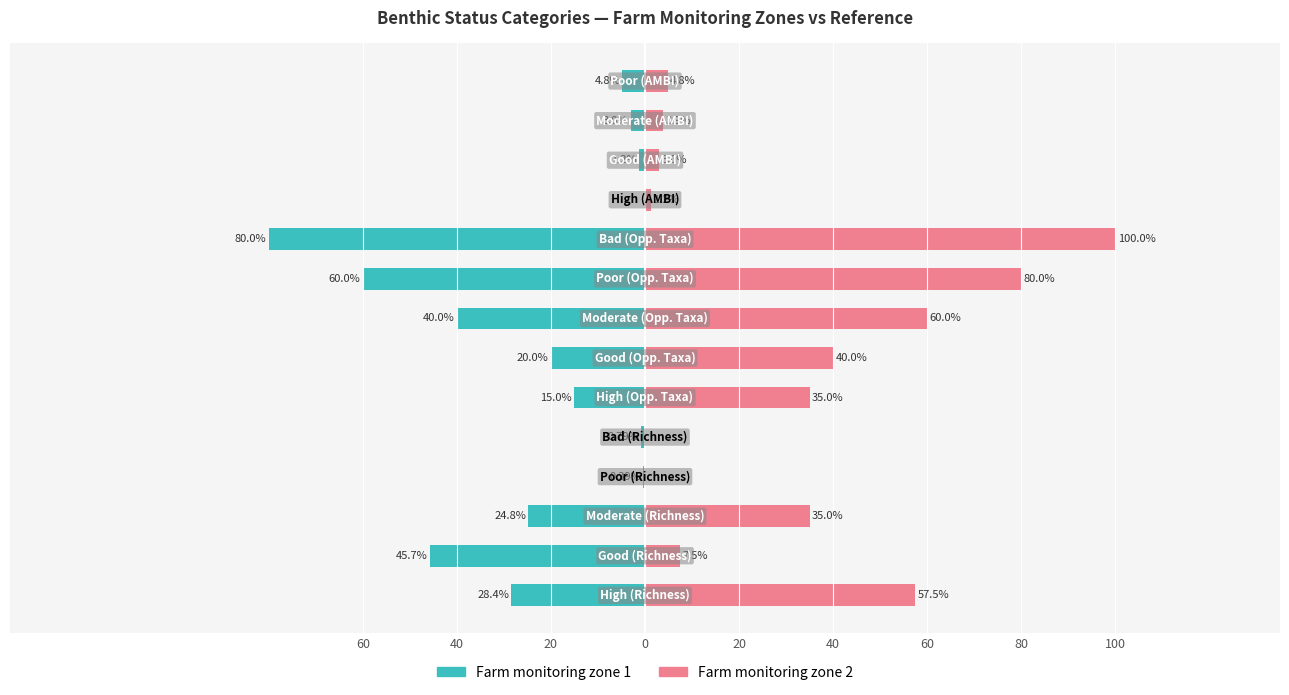

At how many categories does at least one series exceed -16?

14